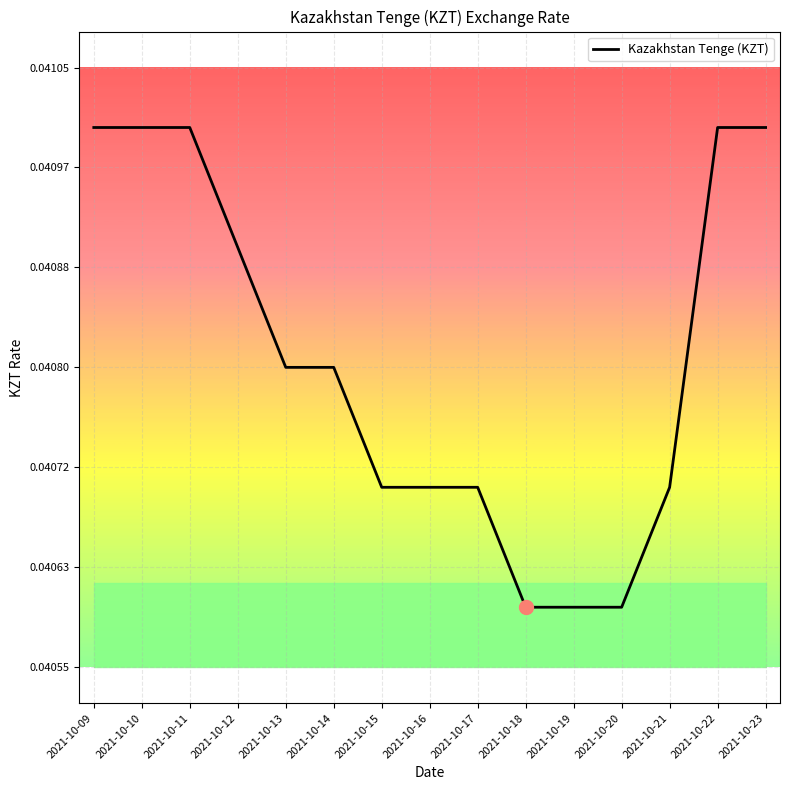

Does the chart display data point markers on the line(s)?

No